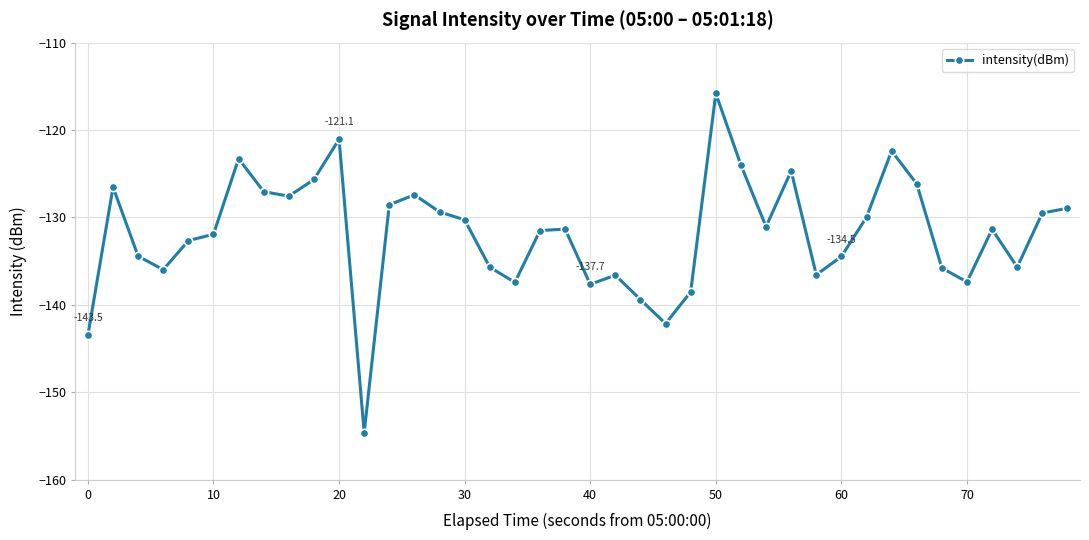

How many interior local peaks (higher than both neighbors) does the data have?

10